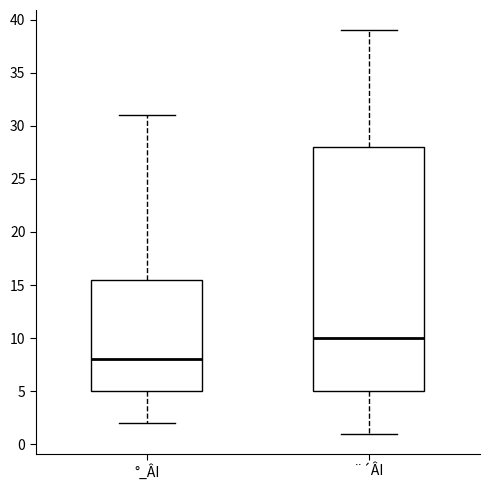

Comparing the boxes themselves (not the whiskers), which one is the tallest?

¨´ÂI